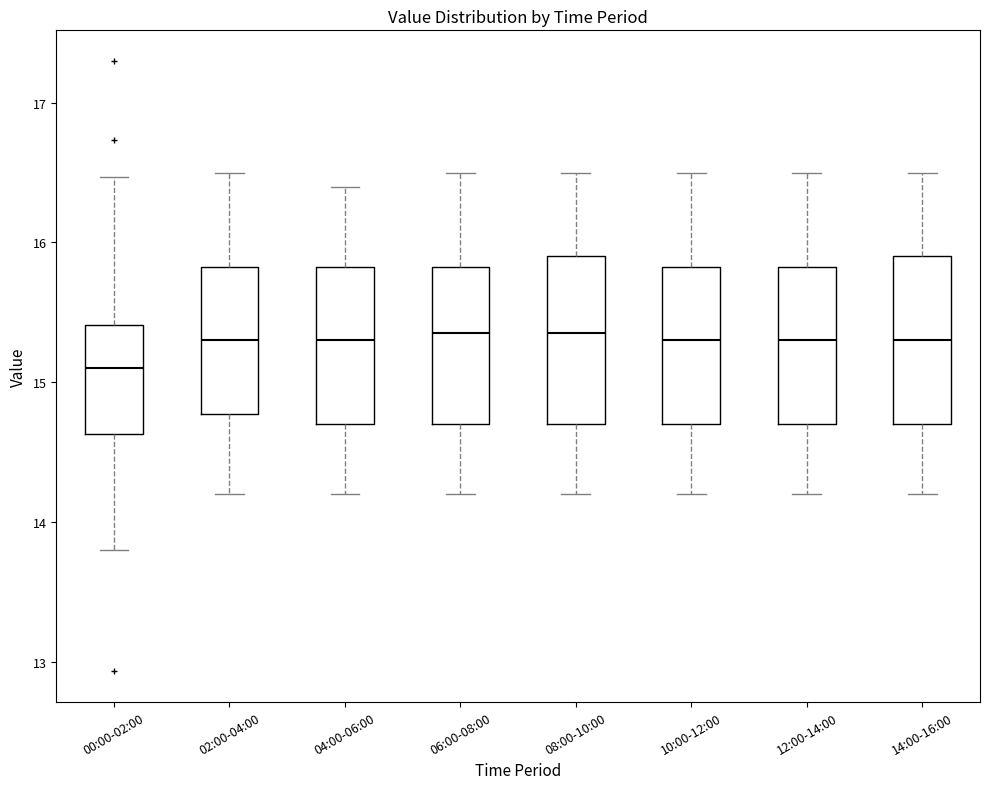

Reading left to right, transcribe this box plot: for each box, give where its median line is, the range the box spans, and where its two whiskers end, as read against the y-axis. The values are not printed on the chart, so give them approximately, as read against the axis.

00:00-02:00: median 15.1, box 14.6 to 15.4, whiskers 13.8 to 16.5
02:00-04:00: median 15.3, box 14.8 to 15.8, whiskers 14.2 to 16.5
04:00-06:00: median 15.3, box 14.7 to 15.8, whiskers 14.2 to 16.4
06:00-08:00: median 15.4, box 14.7 to 15.8, whiskers 14.2 to 16.5
08:00-10:00: median 15.4, box 14.7 to 15.9, whiskers 14.2 to 16.5
10:00-12:00: median 15.3, box 14.7 to 15.8, whiskers 14.2 to 16.5
12:00-14:00: median 15.3, box 14.7 to 15.8, whiskers 14.2 to 16.5
14:00-16:00: median 15.3, box 14.7 to 15.9, whiskers 14.2 to 16.5